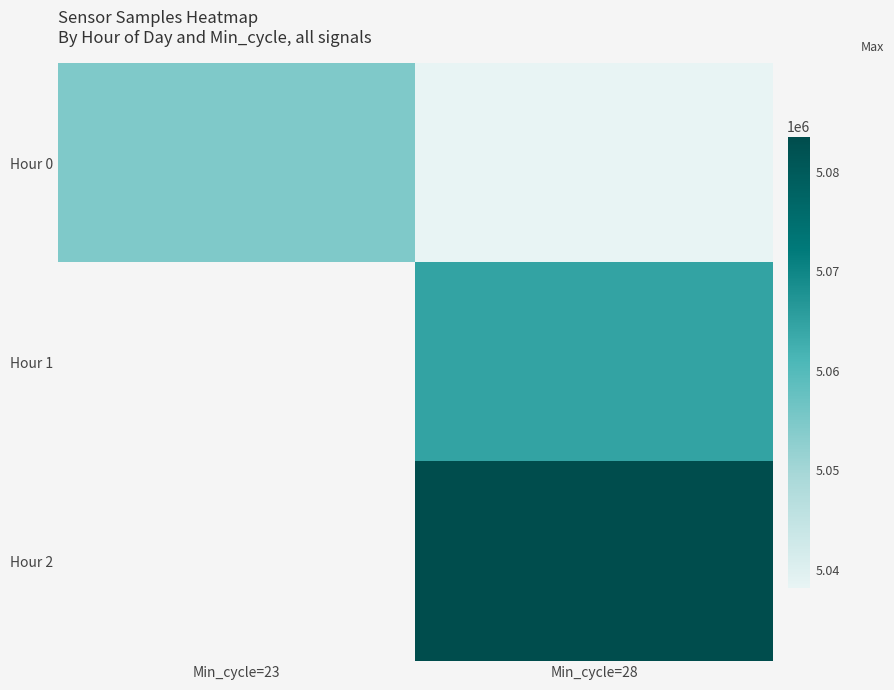

Which series has the widest spread of values?

Hour 0